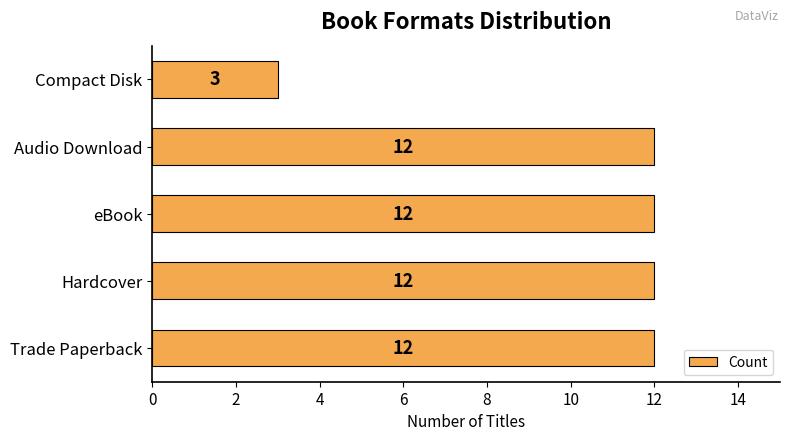

What is the greatest value displayed?

12